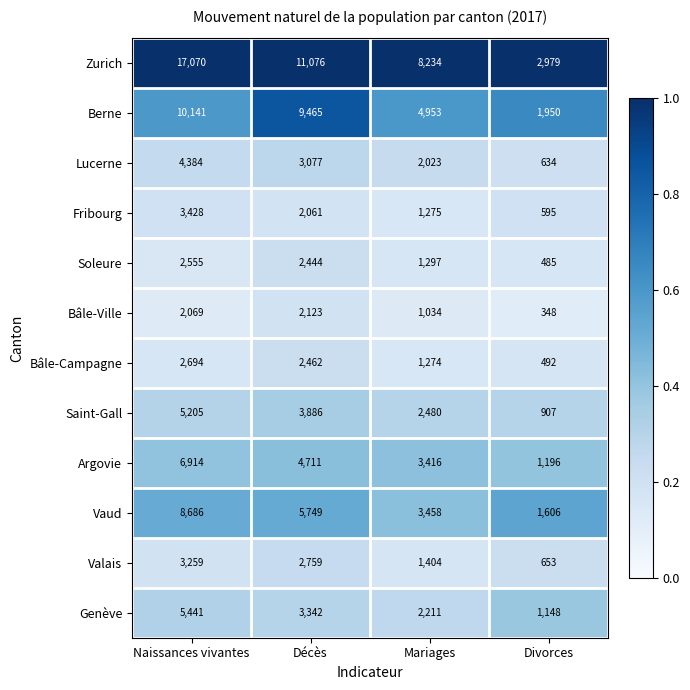

What is the minimum value shown in the chart?

348